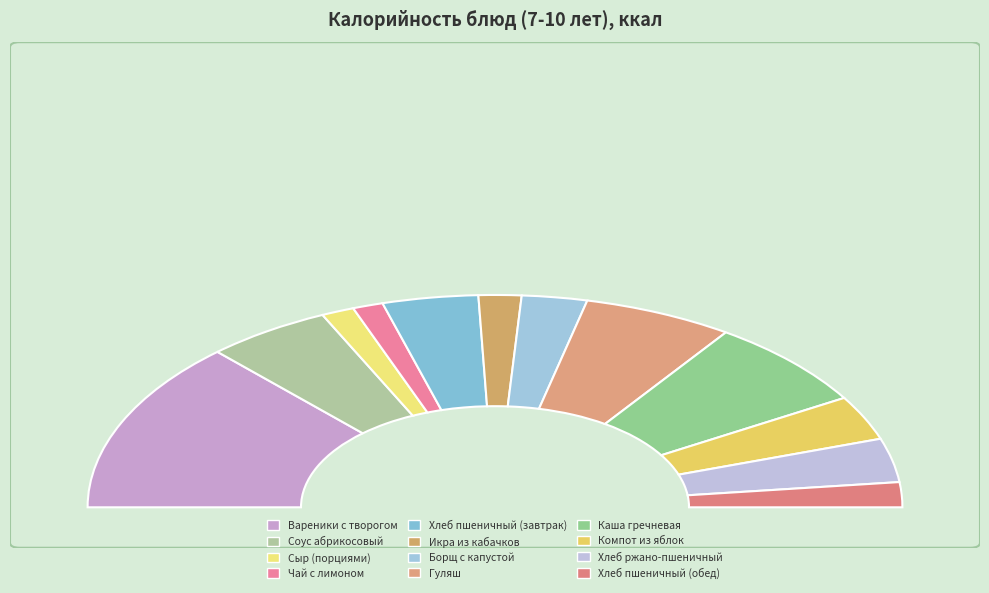

To the nearest percent, what is the difference between the Хлеб пшеничный (завтрак) and Борщ с капустой slice percentages?

2%